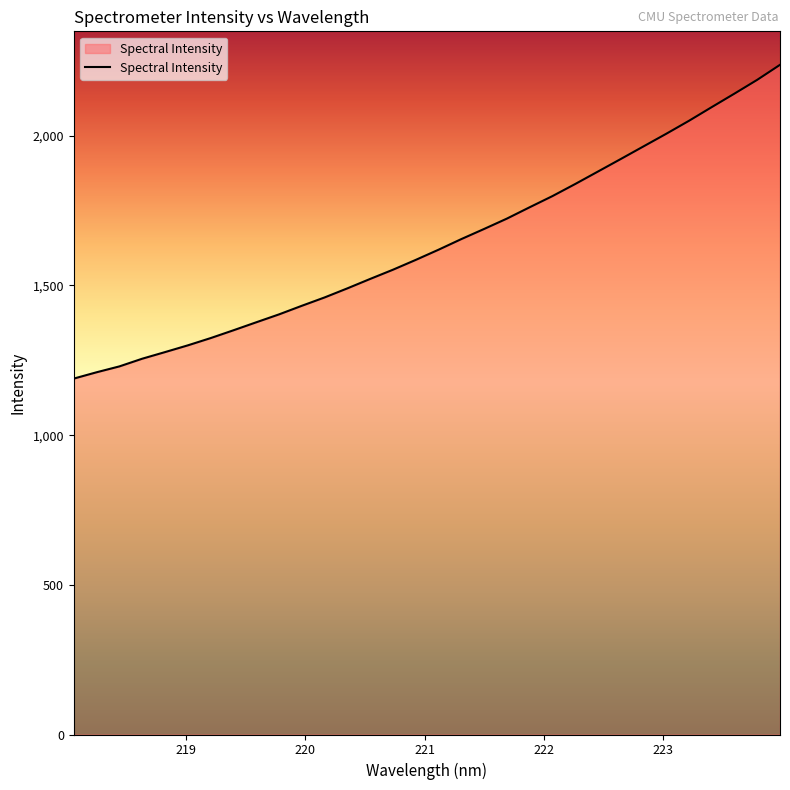

What is the difference between the maximum and minimum values?

1048.1